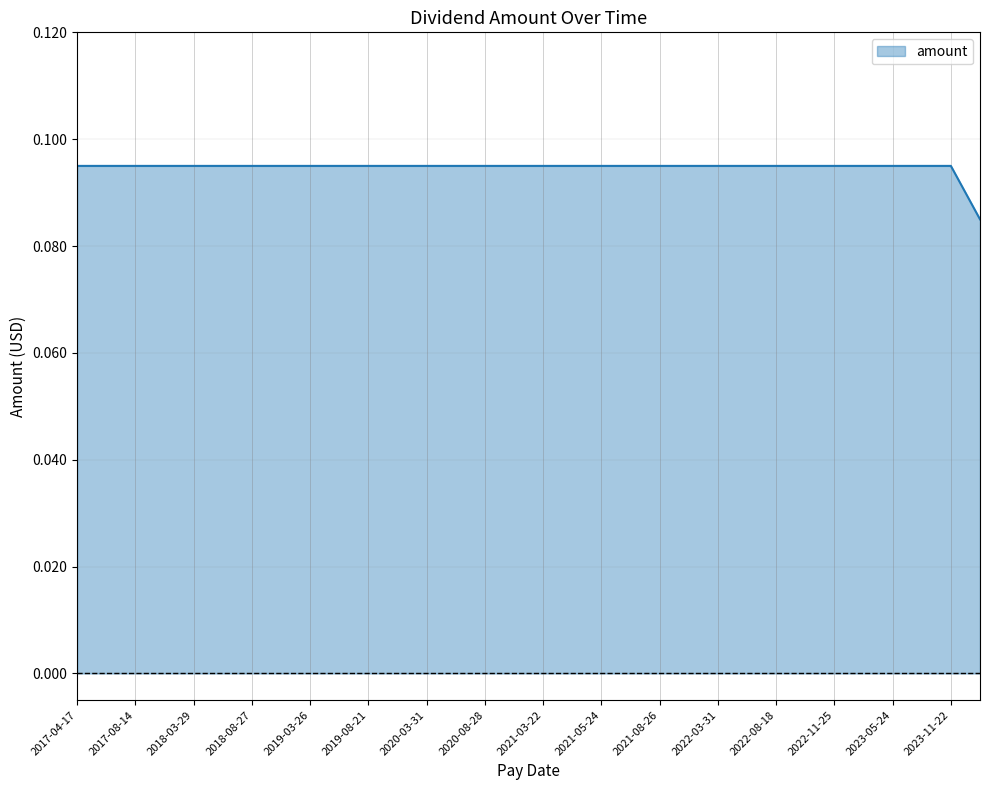

Does the chart have visible grid lines?

Yes